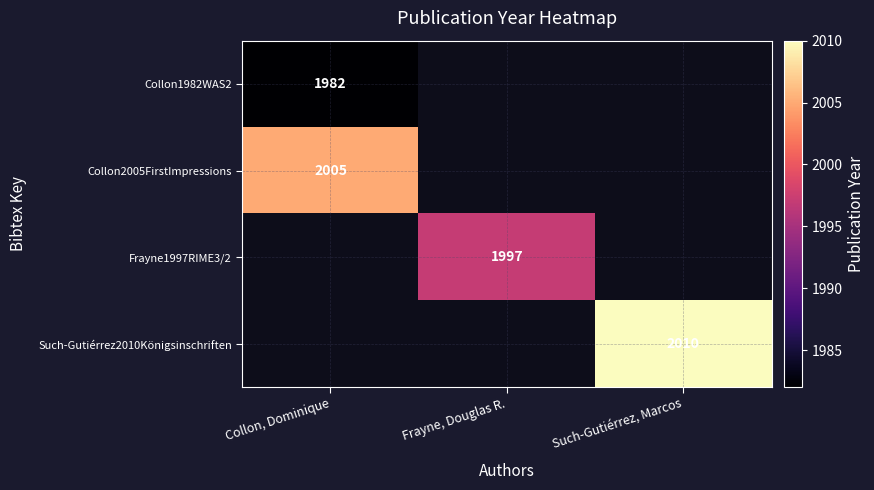

How many distinct data groups are displayed?

4